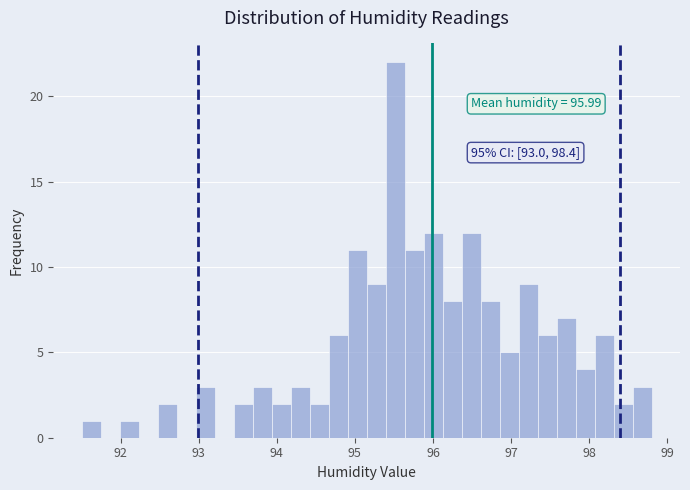

Around what value on the x-axis is the tallest bar? Give the approximate position of its centre, as read against the axis.

95.5